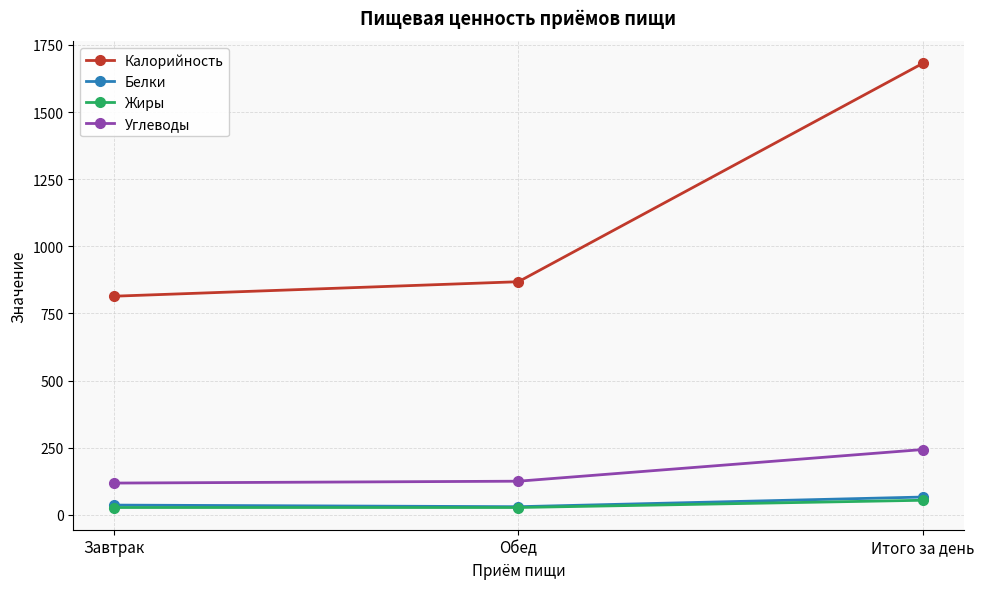

What is the highest value of the Калорийность series?

1682